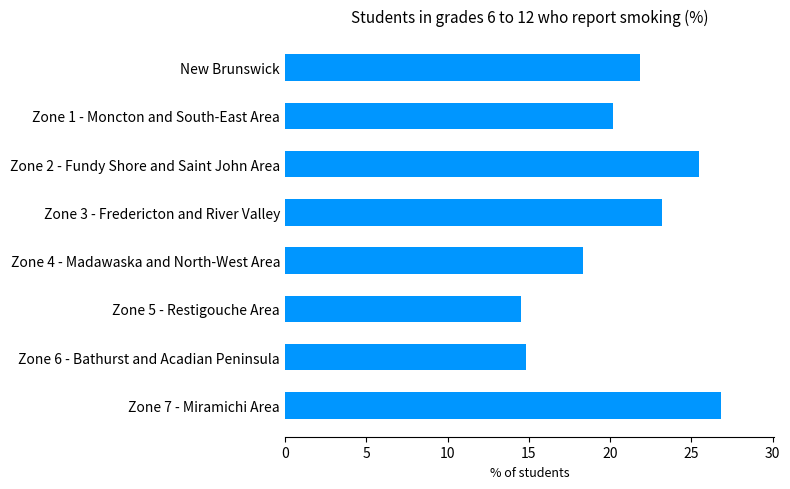

What is the value of the 1st bar from the top?

21.8